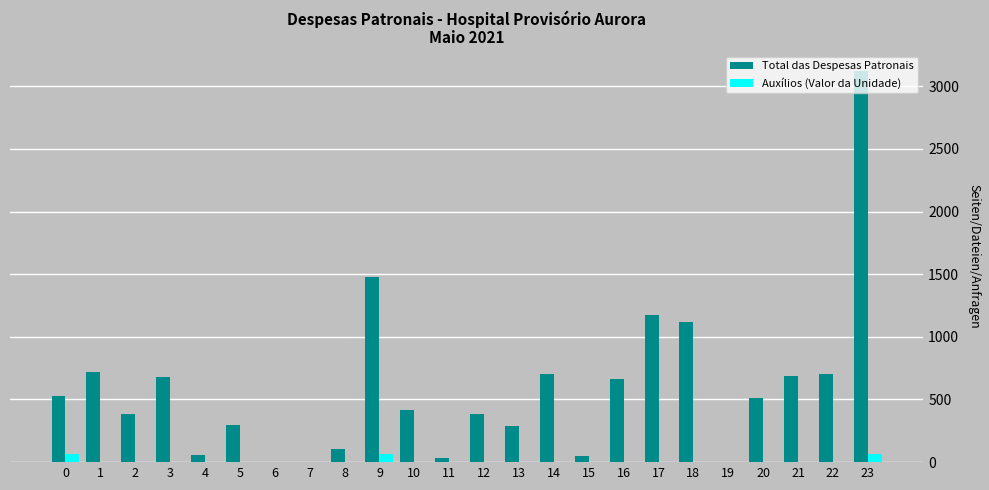

The value of Auxílios (Valor da Unidade) at 15 is 0.0. True or false?

True